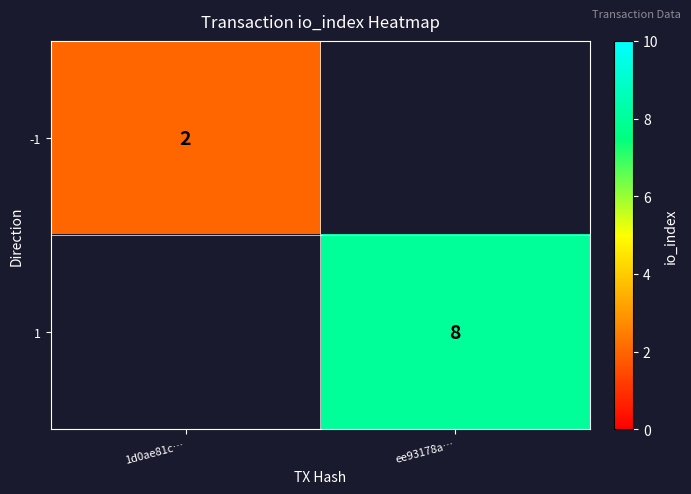

The -1 series shows 2 at 1d0ae81c…. True or false?

True